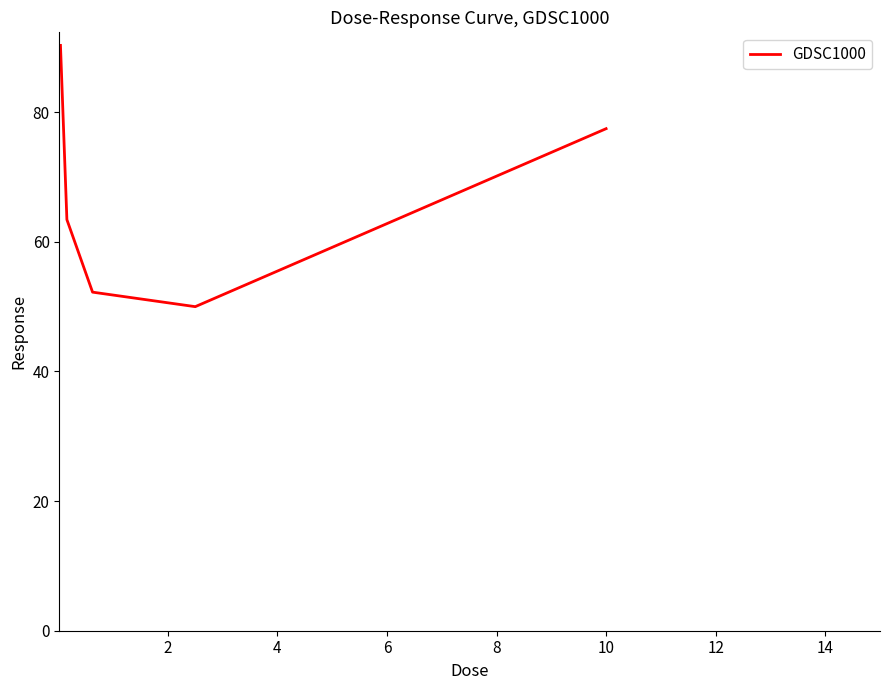

What is the maximum value shown in the chart?

90.3